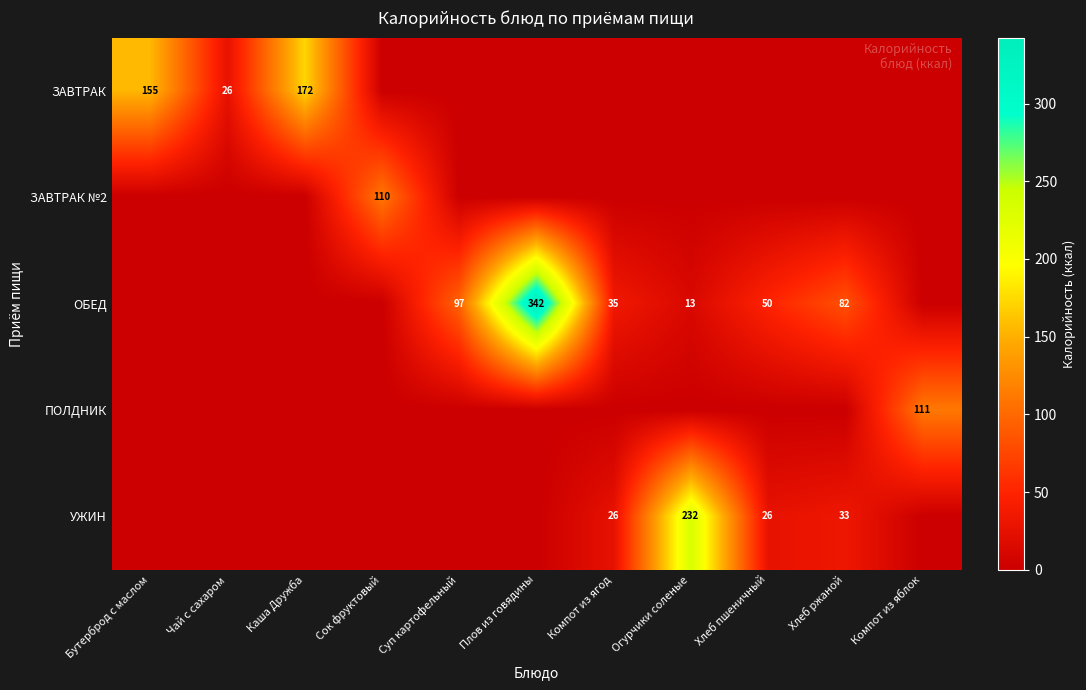

The value of ОБЕД at Хлеб пшеничный is 34. True or false?

False